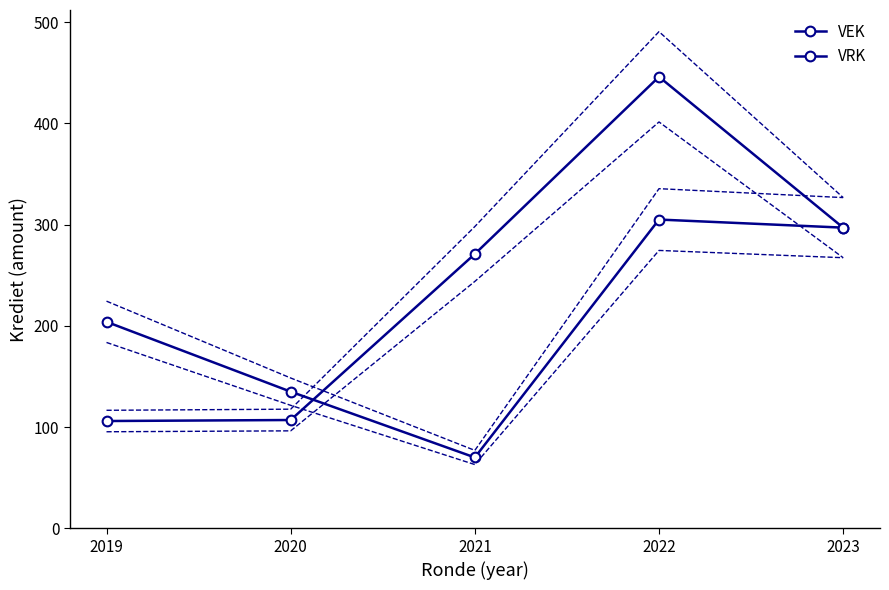

How many times do VEK and VRK cross each other?

1